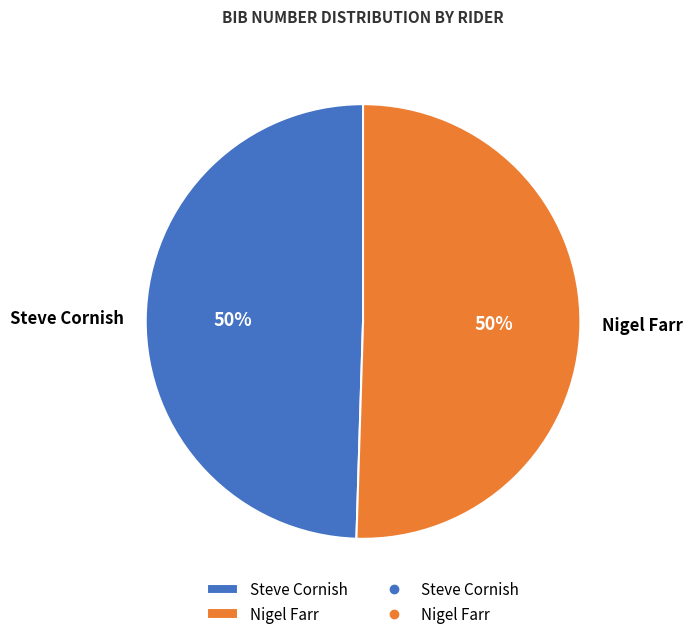

Do Nigel Farr and Steve Cornish together represent more than half of the pie?

Yes